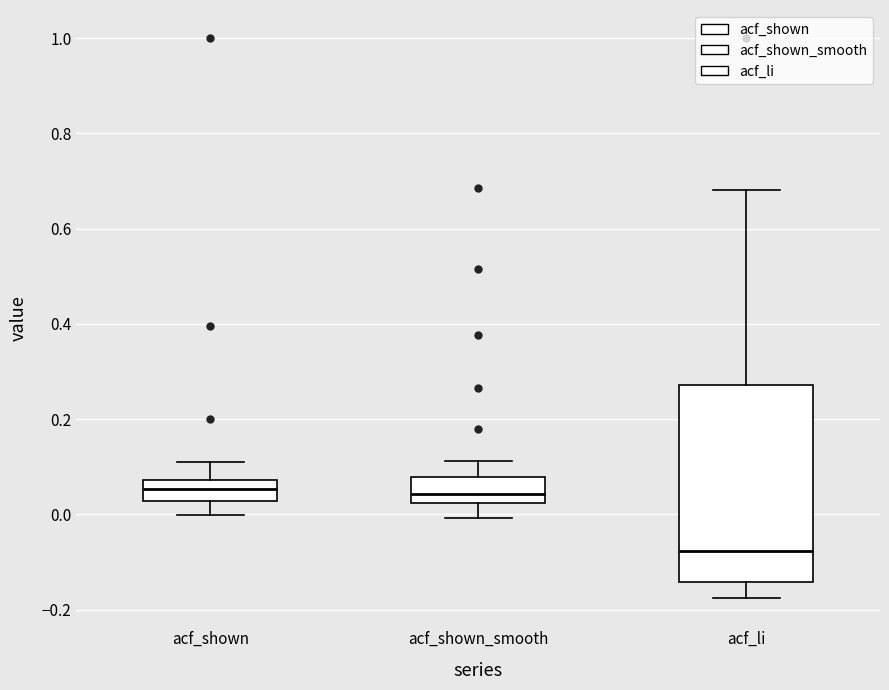

Which box is the tallest, from its lower edge to its upper edge?

acf_li